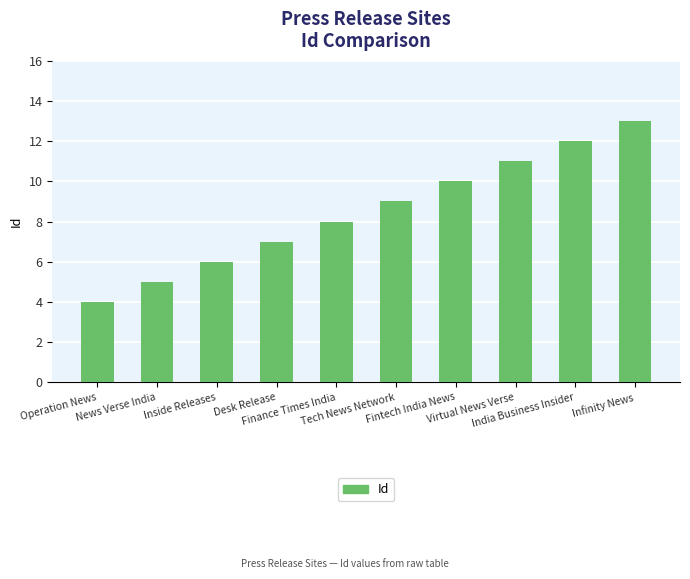

Reading left to right, list all the values displayed in this chart.

4	5	6	7	8	9	10	11	12	13